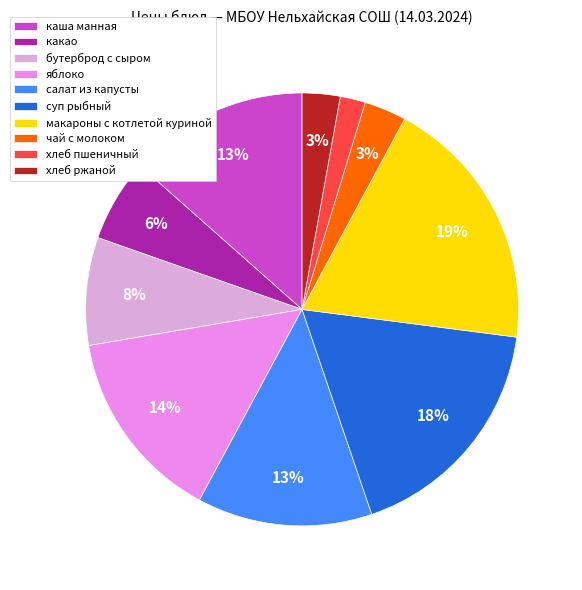

Is it true that какао is 6% of the pie?

True